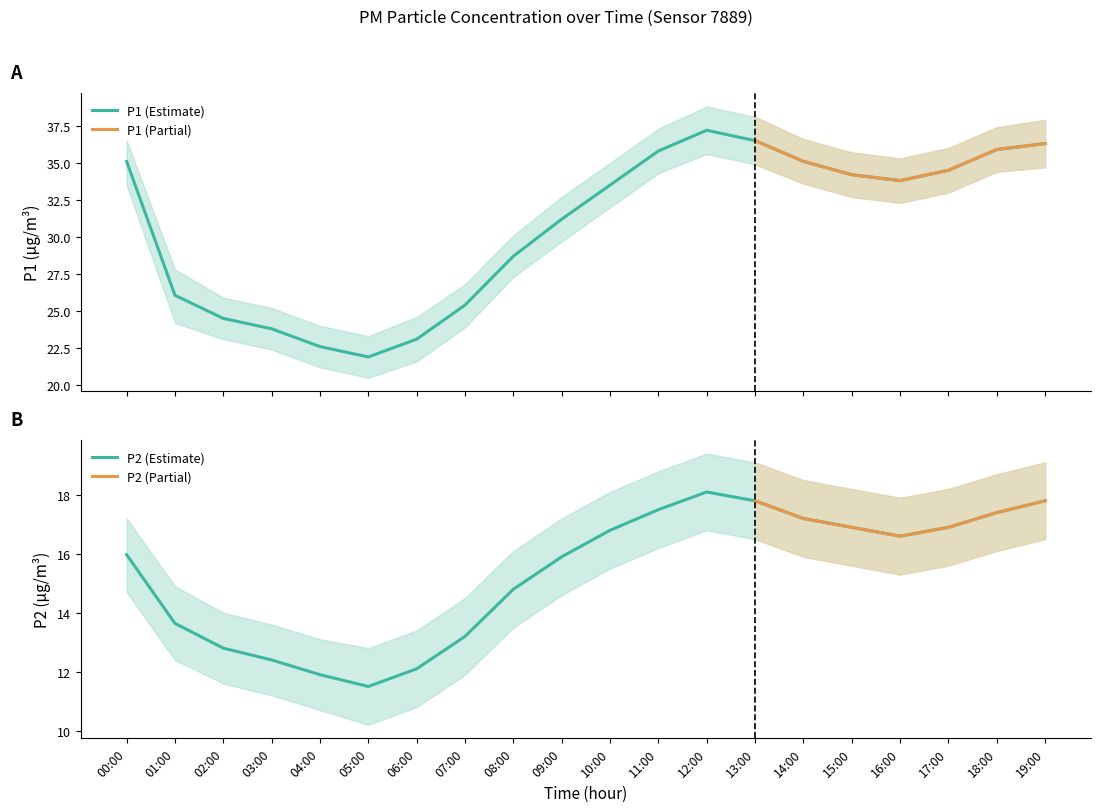

Is the value of P2 at 09:00 greater than the value of P1 at 19:00?

No